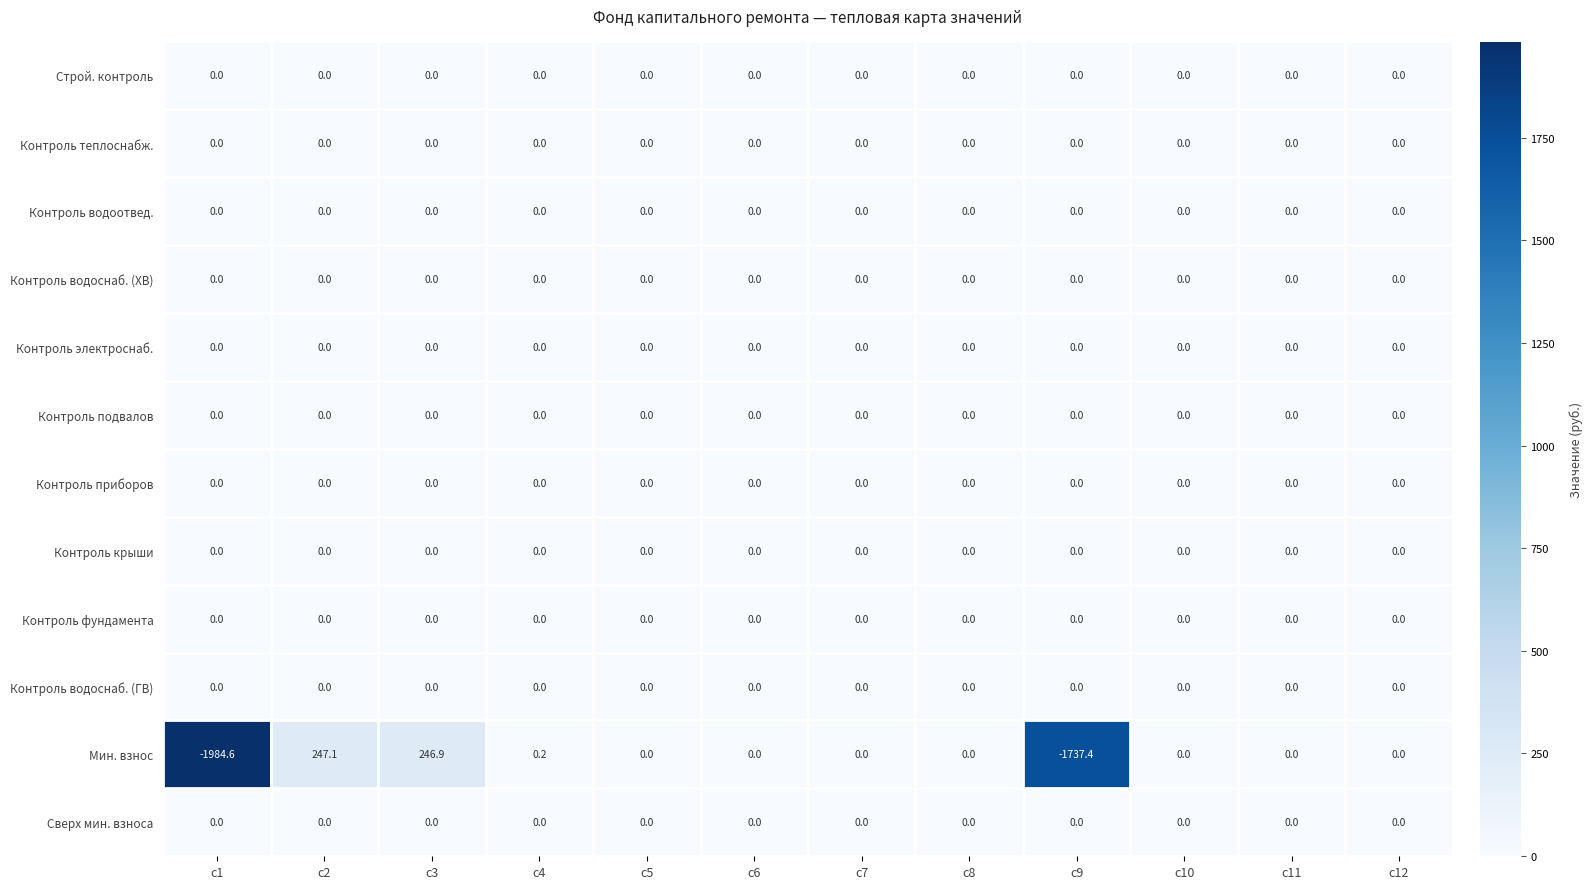

At which category is the sum across all series the highest?

c2